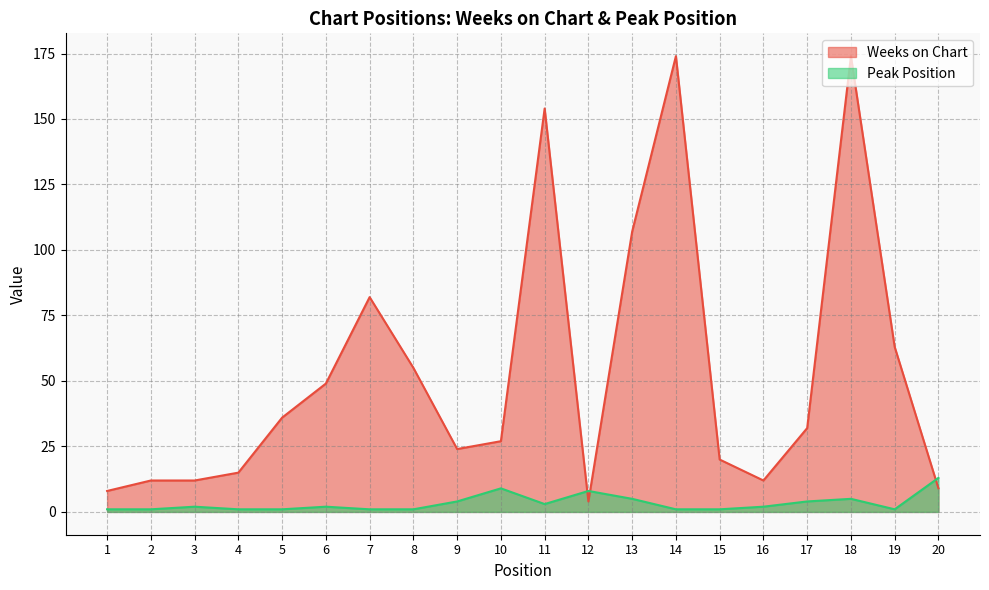

Reading right to left, extract all data points from this chart.

Weeks on Chart: 20=9	19=63	18=174	17=32	16=12	15=20	14=174	13=107	12=4	11=154	10=27	9=24	8=55	7=82	6=49	5=36	4=15	3=12	2=12	1=8
Peak Position: 20=13	19=1	18=5	17=4	16=2	15=1	14=1	13=5	12=8	11=3	10=9	9=4	8=1	7=1	6=2	5=1	4=1	3=2	2=1	1=1